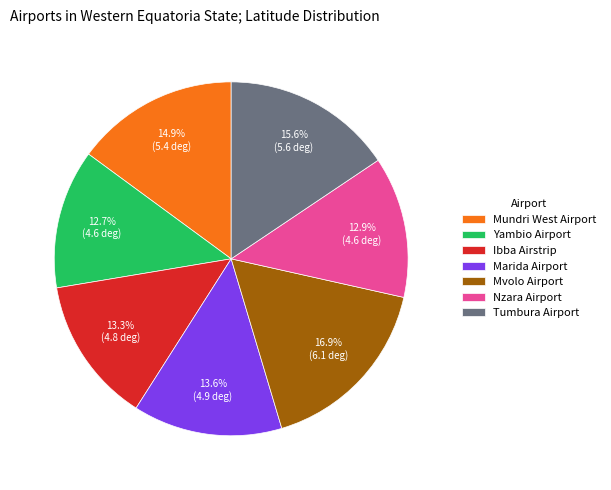

True or false: Mvolo Airport accounts for 17% of the total.

True